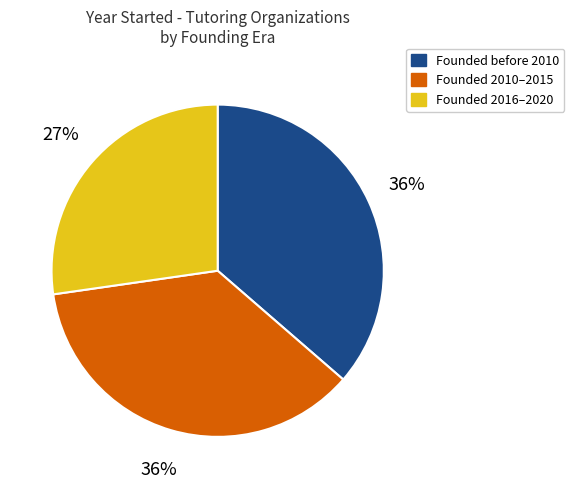

To the nearest percent, what is the average slice percentage?

33%